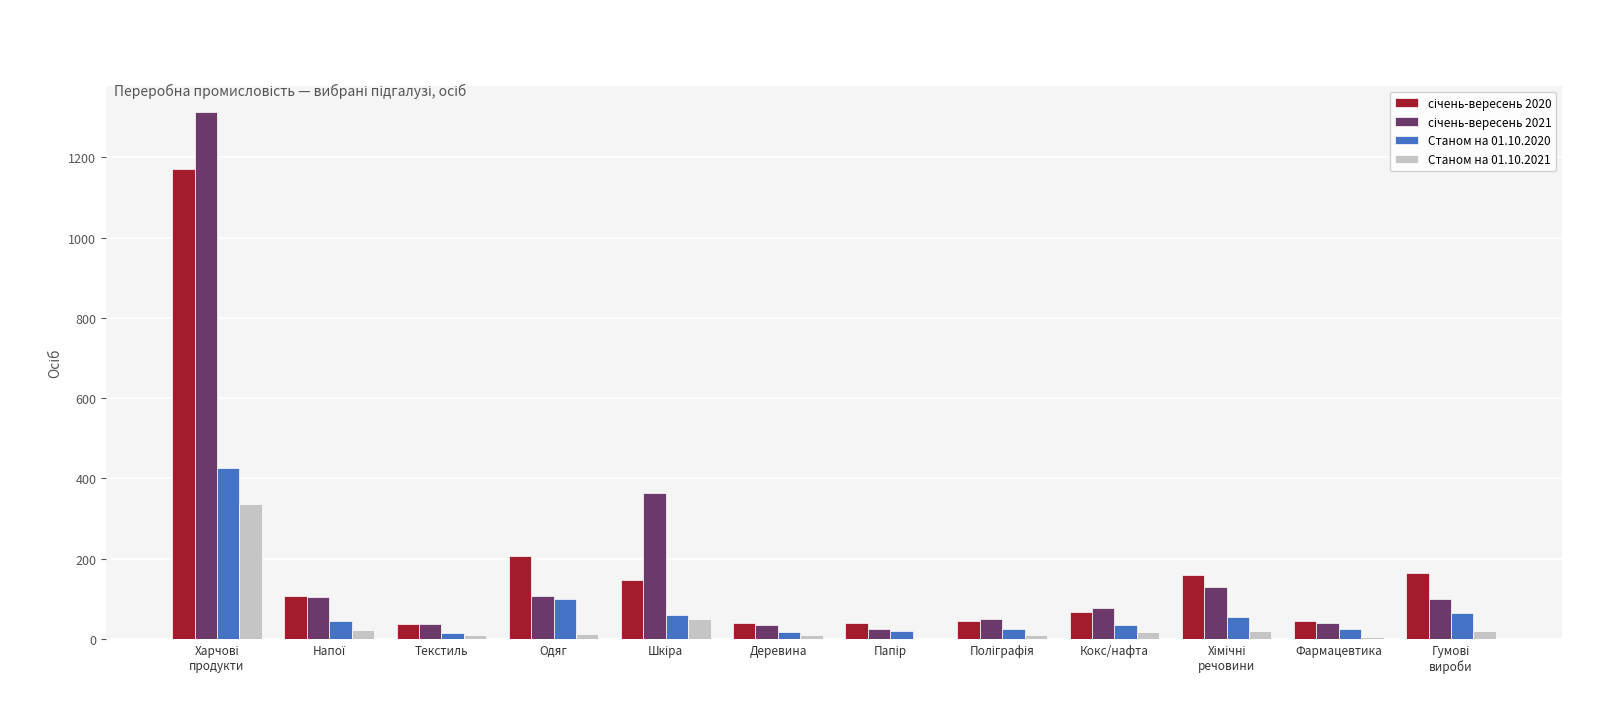

How many groups of bars are there?

12